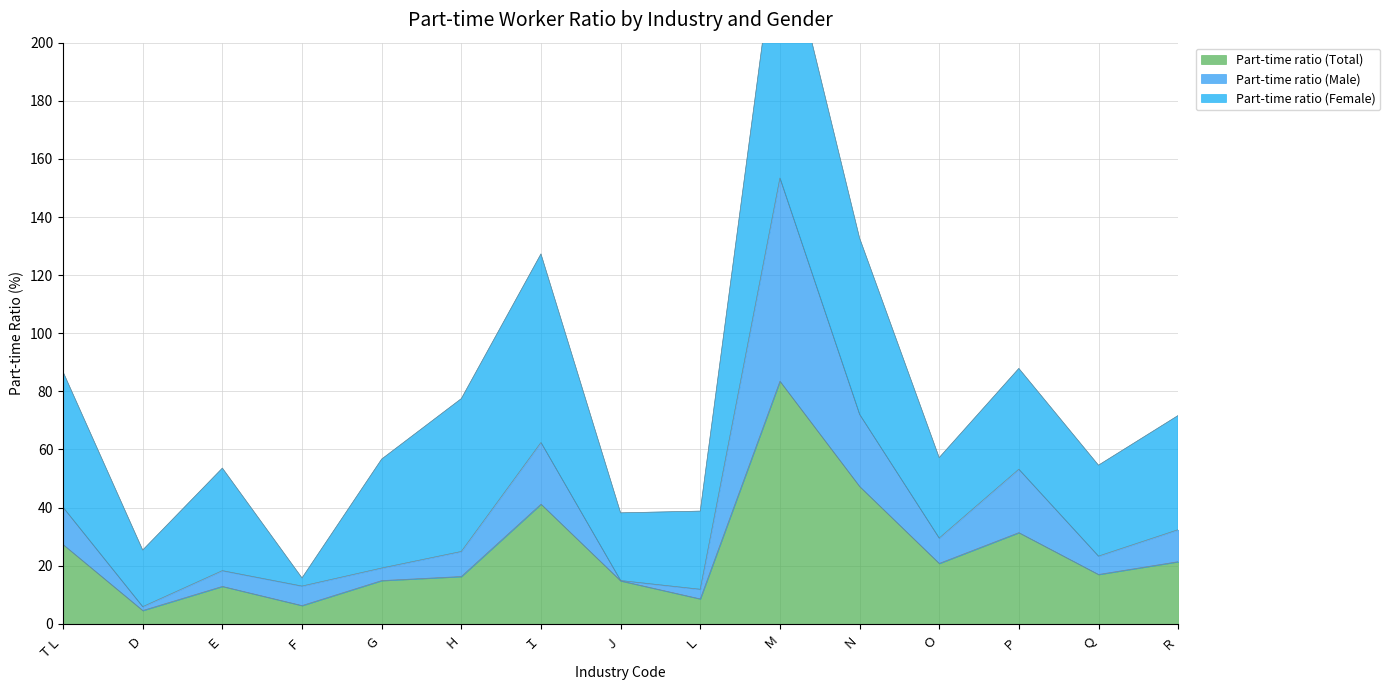

The value of Part-time ratio (Total) at Ｐ is 50.2. True or false?

False